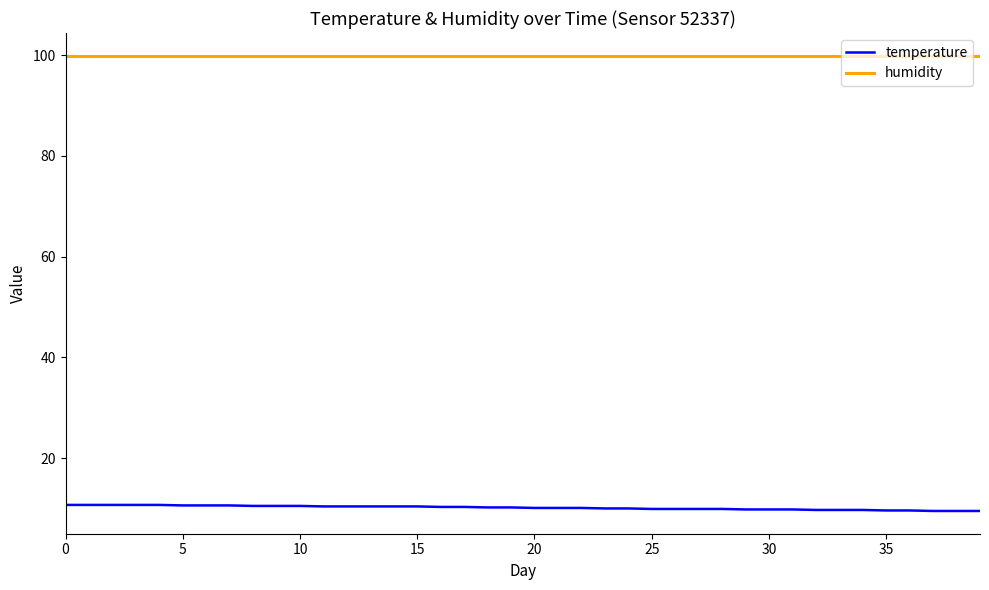

What is the smallest value displayed?

9.5